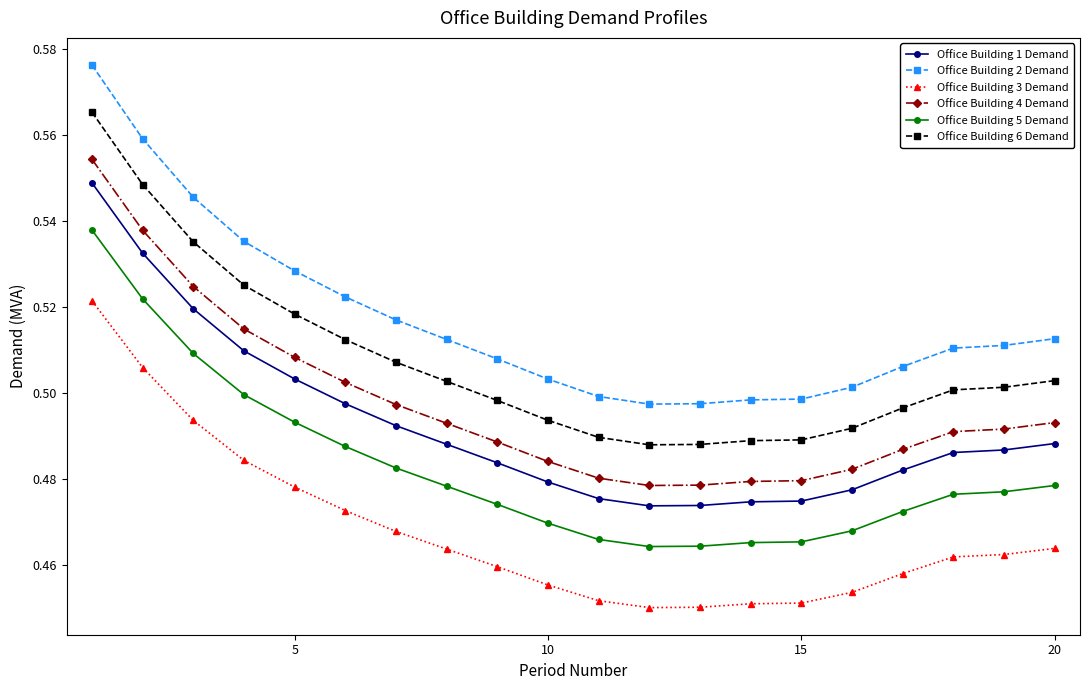

Which series has the largest total across all categories?

Office Building 2 Demand